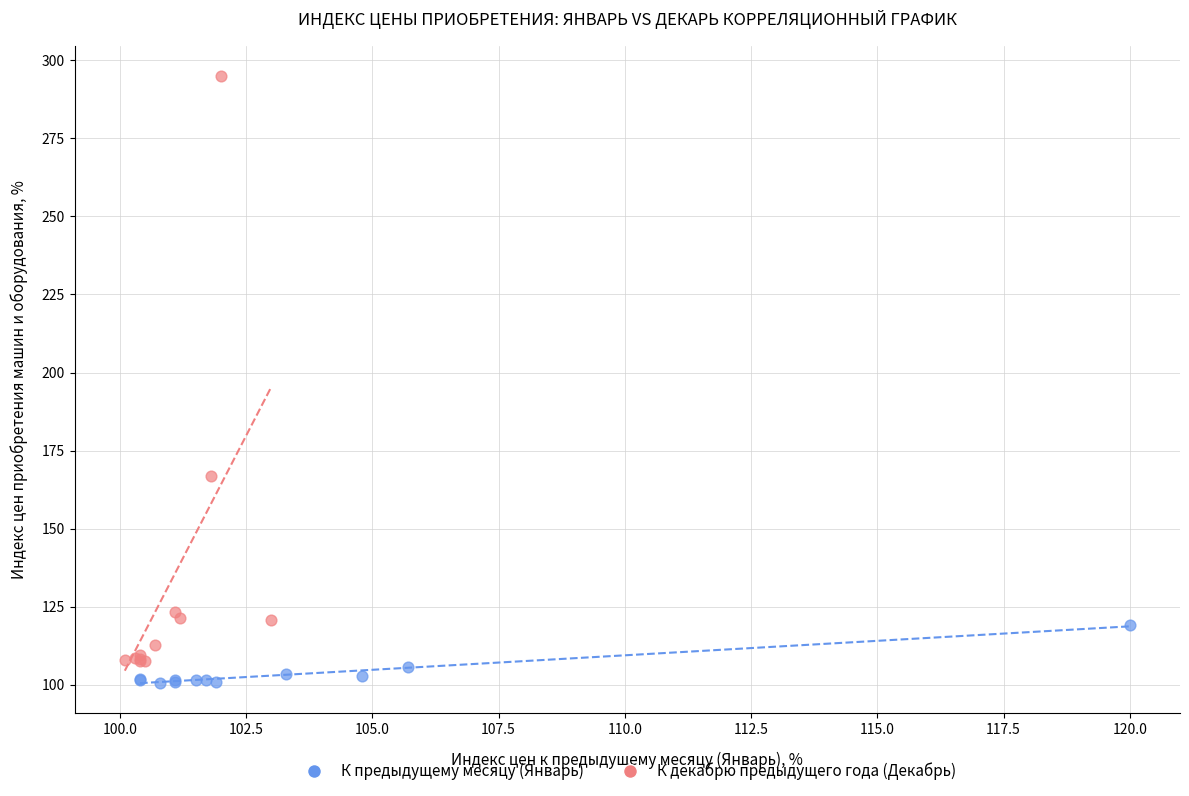

Which series contains the highest Y value?

К декабрю предыдущего года (Декабрь)